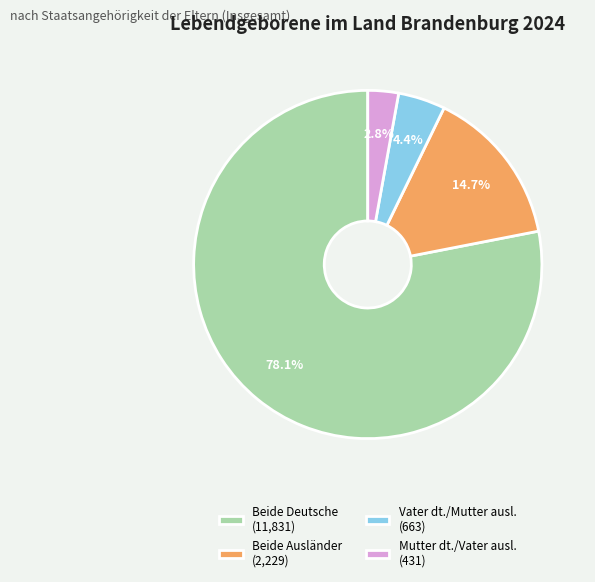

Combined, what portion of the pie is Vater dt./Mutter ausl. (663) and Beide Ausländer (2,229)?

19.1%